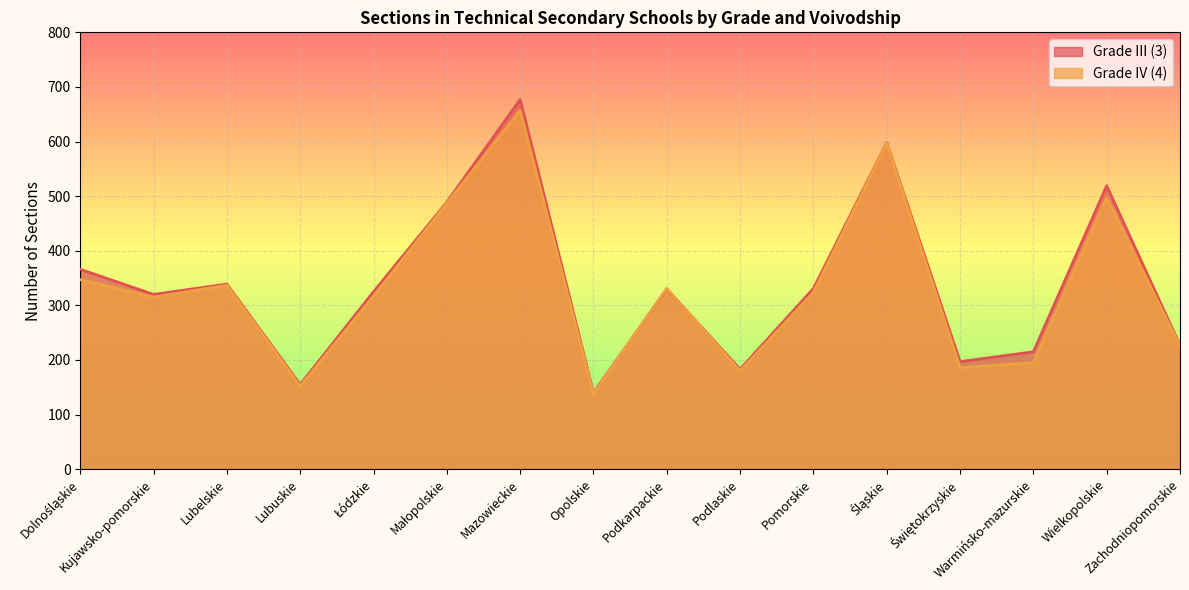

What is the difference between the maximum and minimum values in the Grade III (3) series?

537